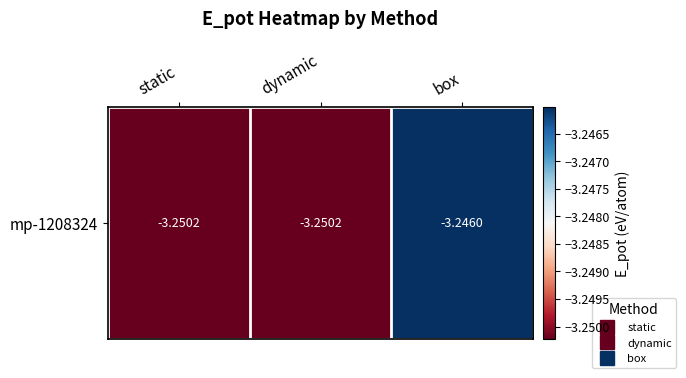

Which label corresponds to the largest value in the chart?

box